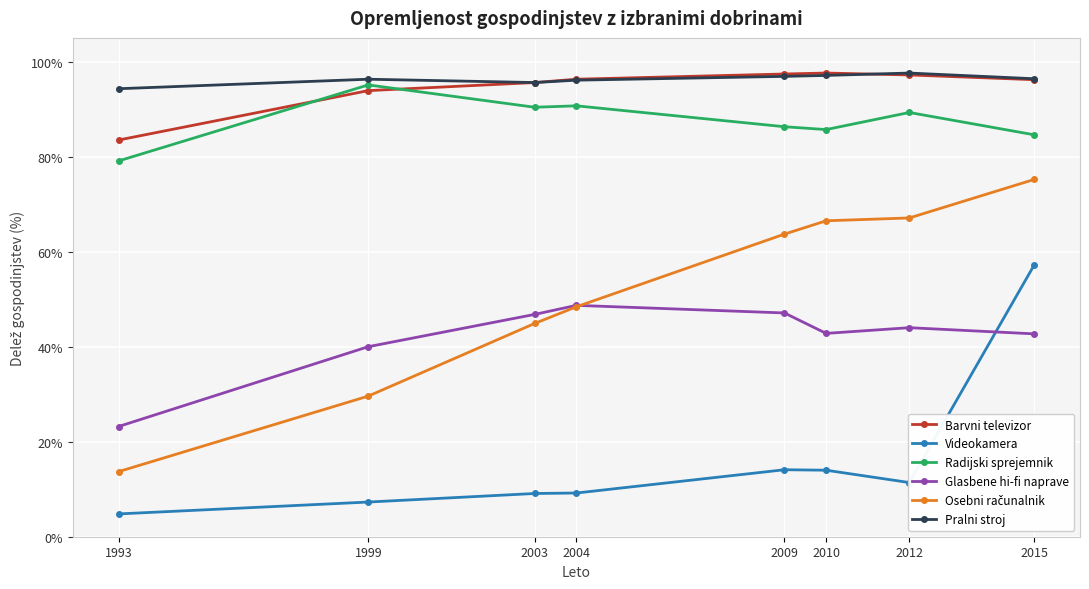

What is the difference between the highest and lowest values at 1999?

89.0